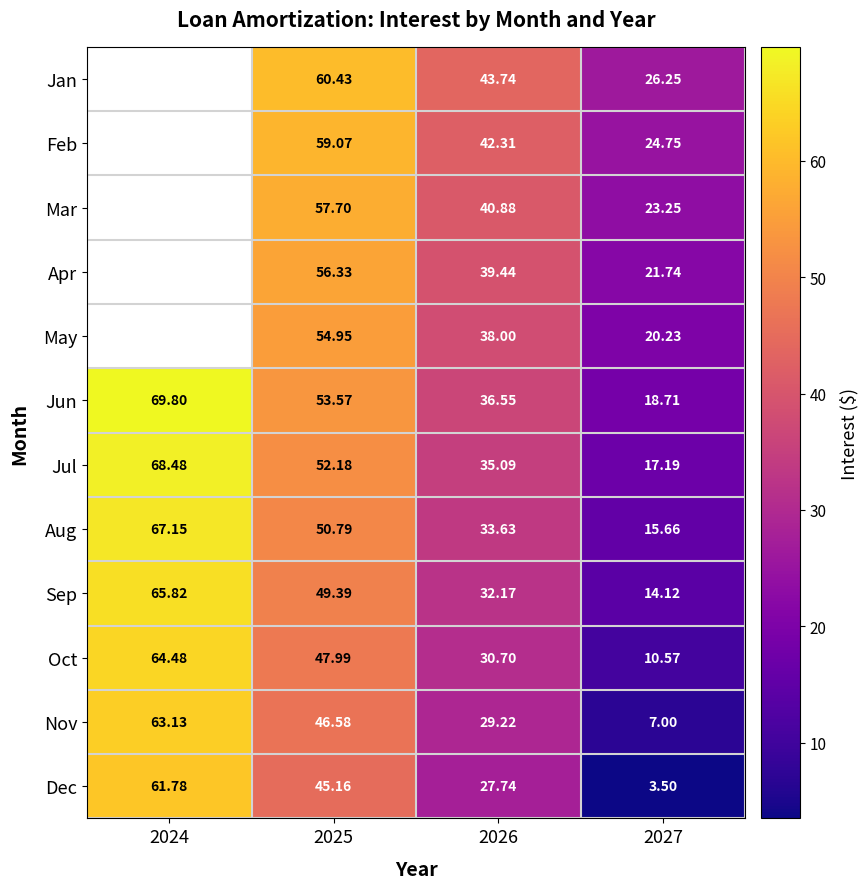

At 2027, list the series in order from largest to smallest.

Jan, Feb, Mar, Apr, May, Jun, Jul, Aug, Sep, Oct, Nov, Dec